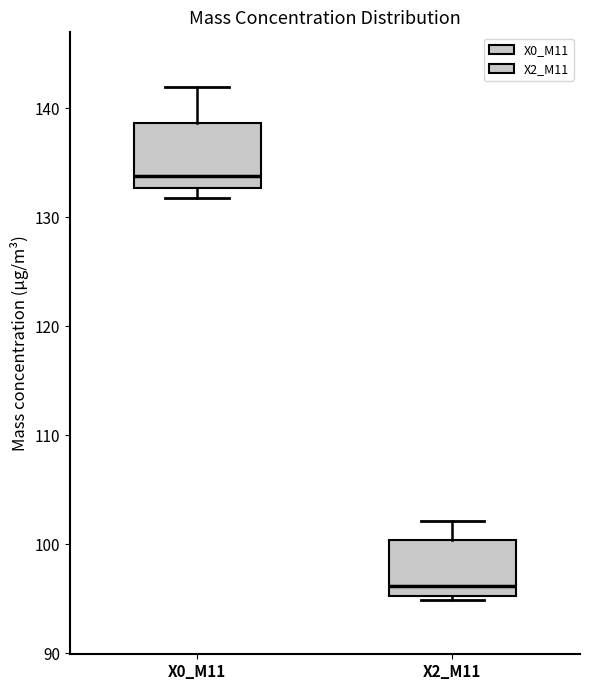

Reading left to right, read every box against the y-axis: the position of its median line, the range the box covers, and the ends of its whiskers. The values are not printed on the chart, so give them approximately, as read against the axis.

X0_M11: median 134, box 133 to 139, whiskers 132 to 142
X2_M11: median 96, box 95 to 100, whiskers 95 (just below the box's lower edge) to 102